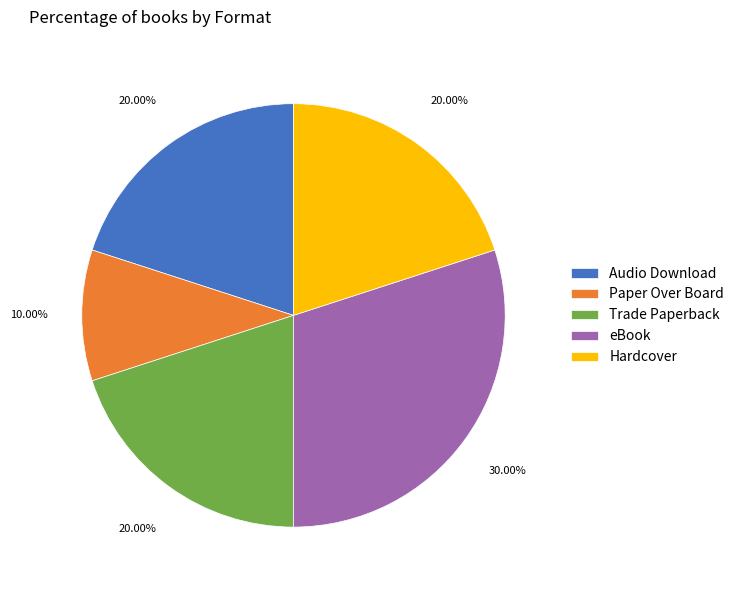

What percentage do Trade Paperback and Paper Over Board together represent?

30.0%